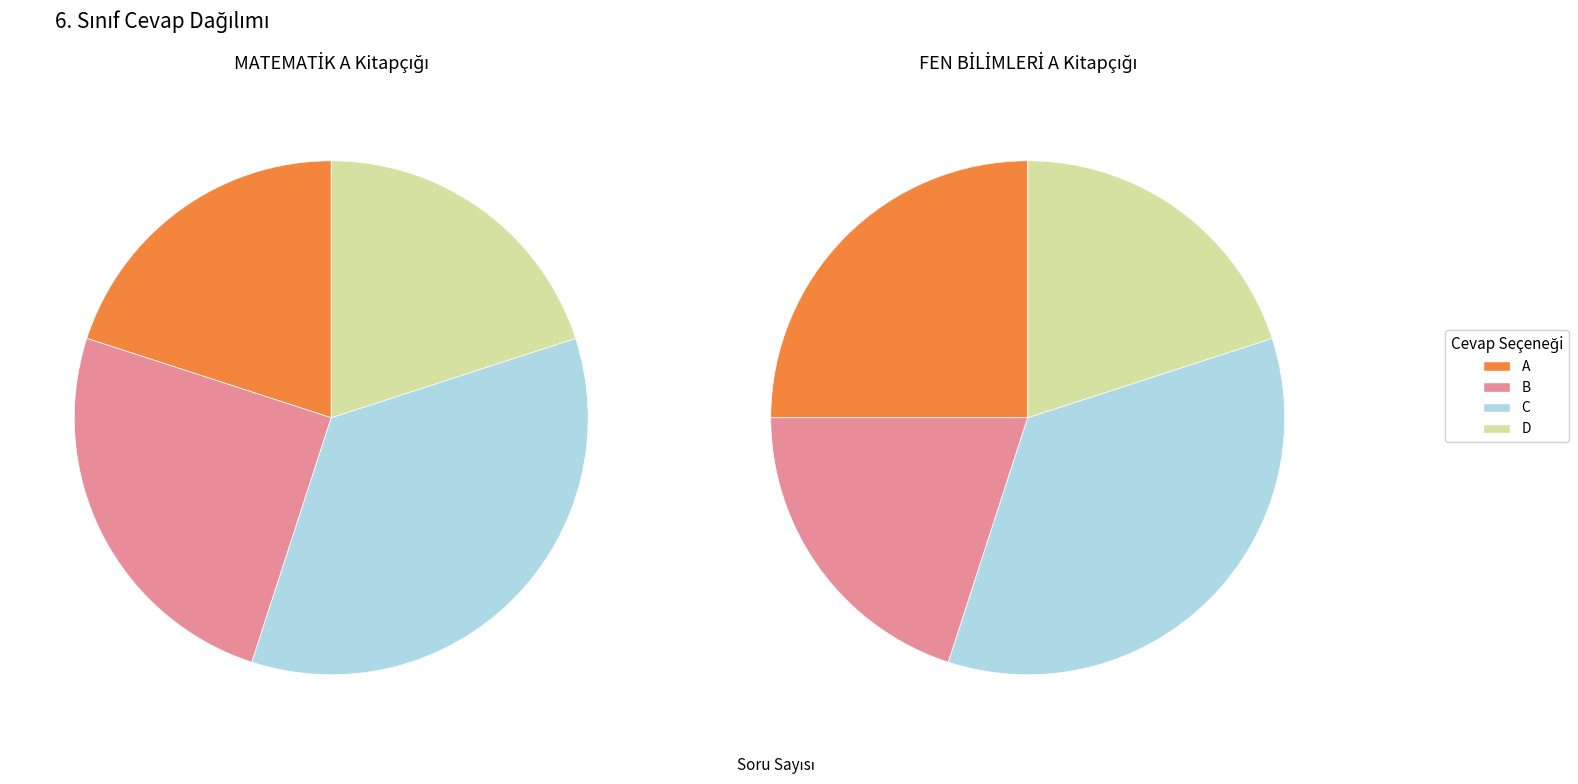

Rank the categories by FEN BİLİMLERİ A value from lowest to highest.

B, D, A, C